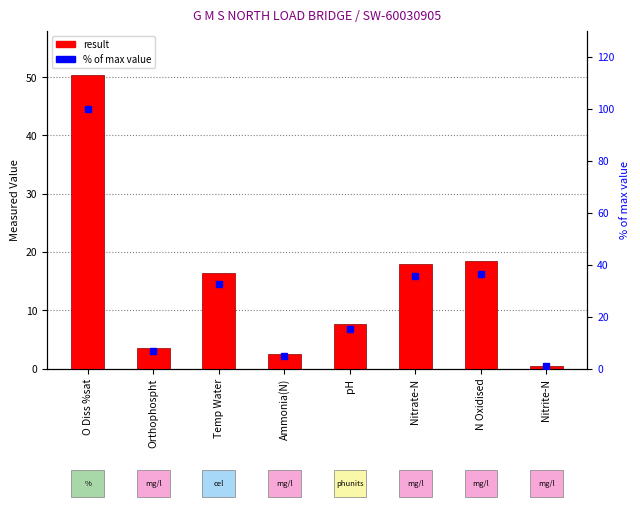

What is the total value across all series at Ammonia(N)?

7.4